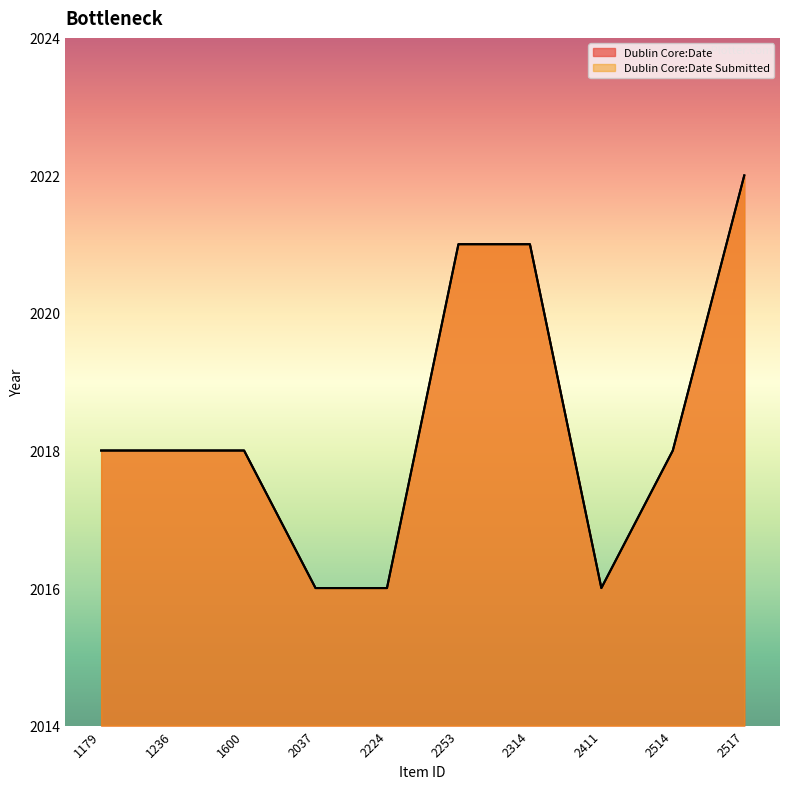

What is the average value of the Dublin Core:Date Submitted series?

2018